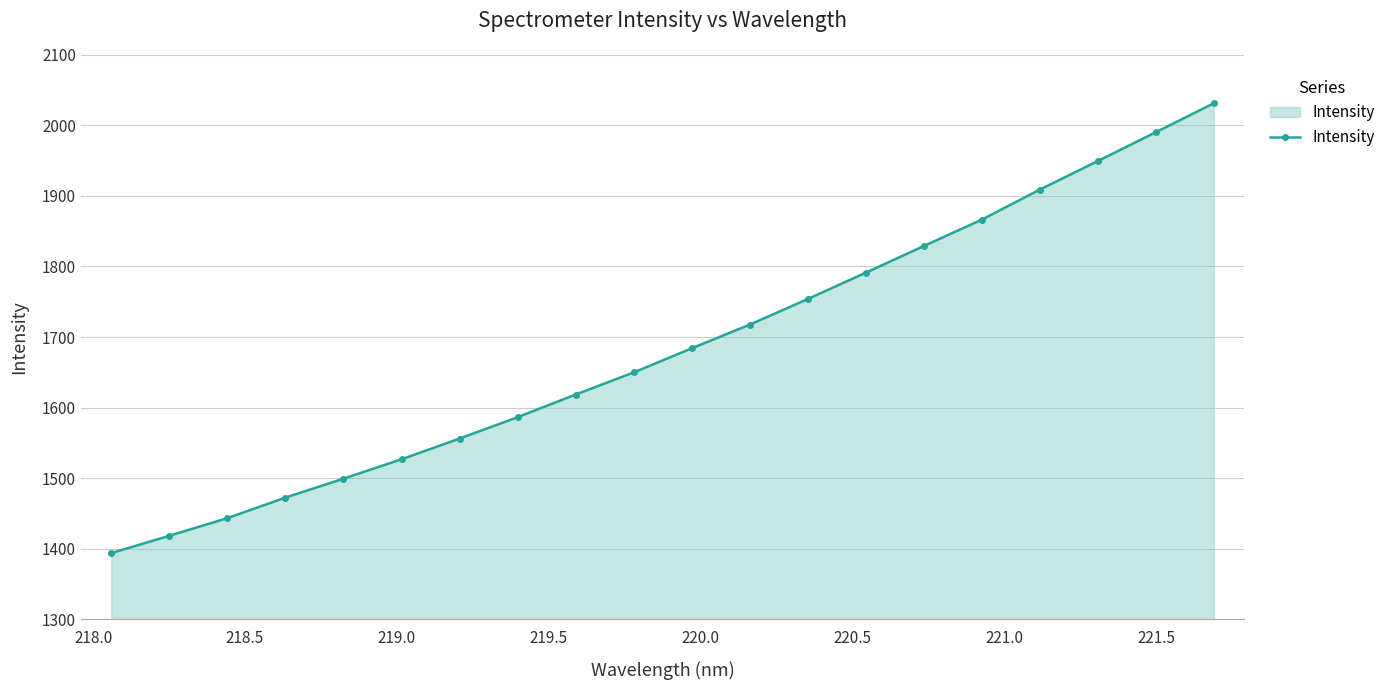

What is the difference between the maximum and minimum values?

637.5